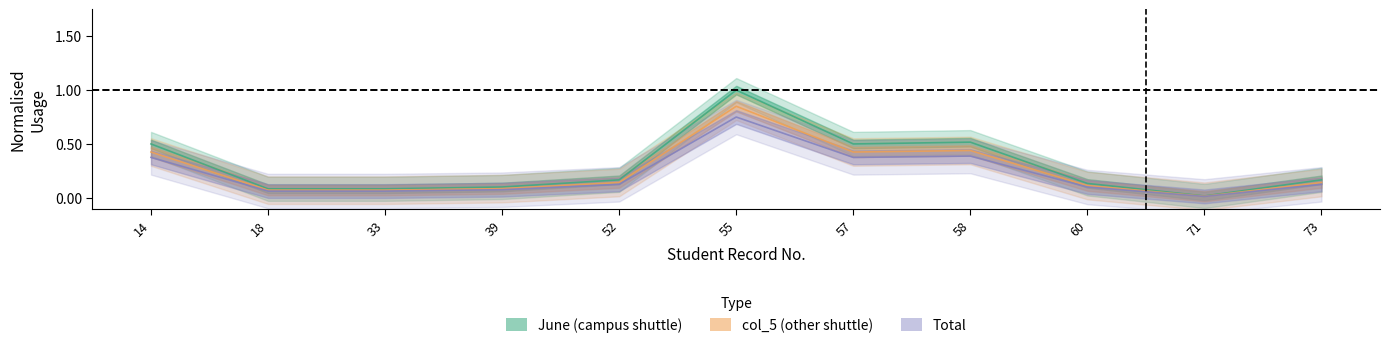

What is the value of the Total point at the 2nd from the left?

0.1